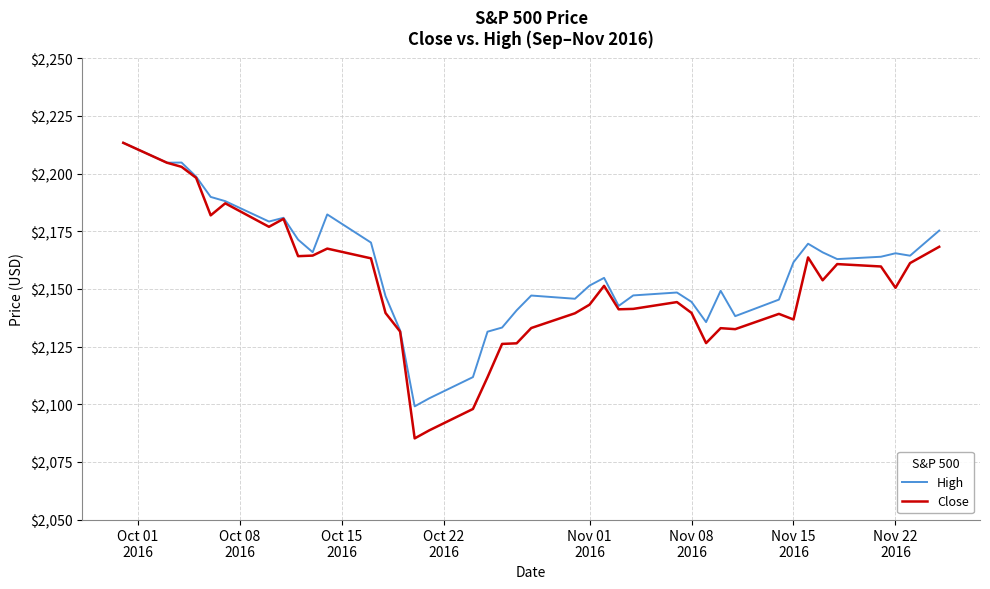

Which series has the widest spread of values?

Close